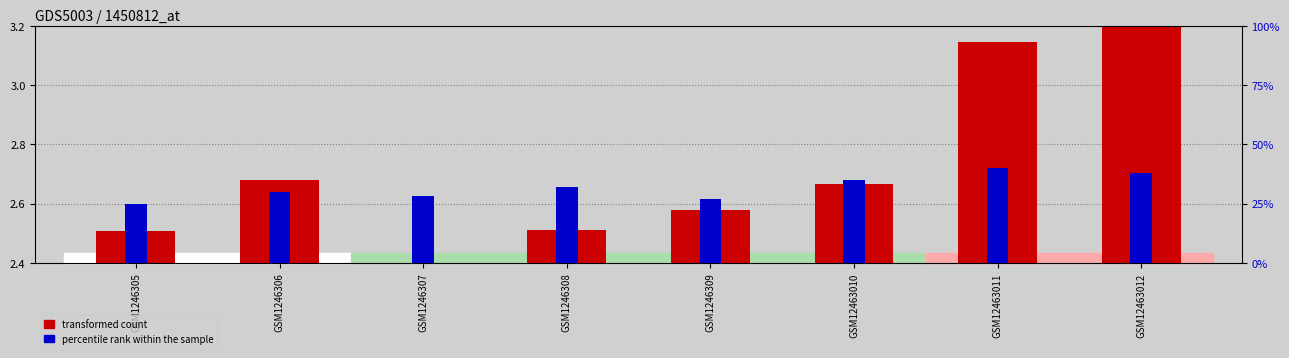

What is the sum of all transformed count values?

21.7